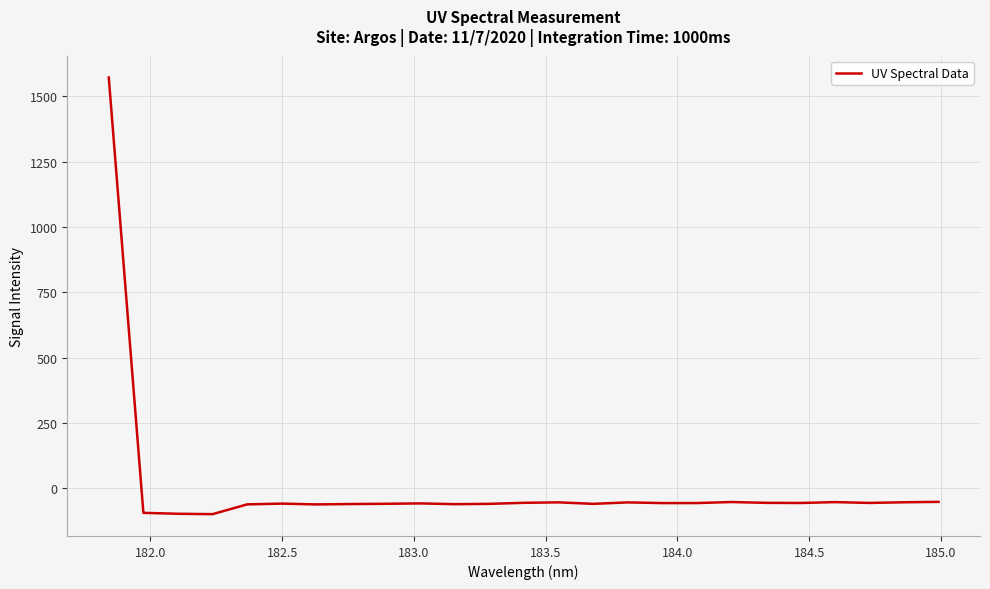

What is the smallest value displayed?

-98.6